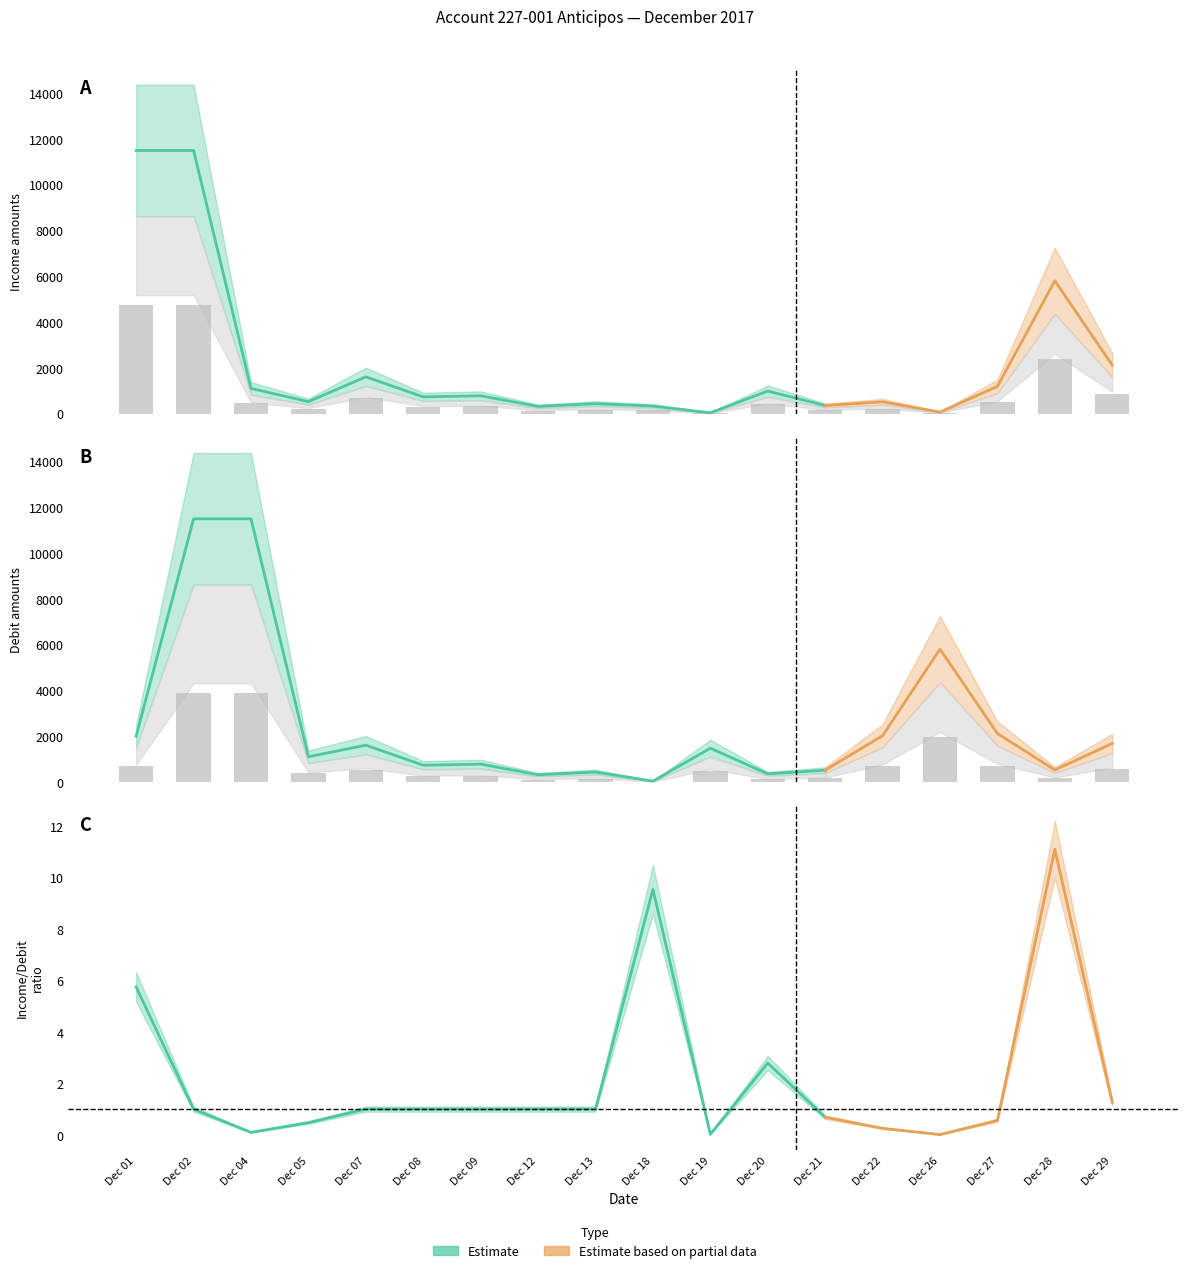

At which label does income reach its minimum?

Dec 19